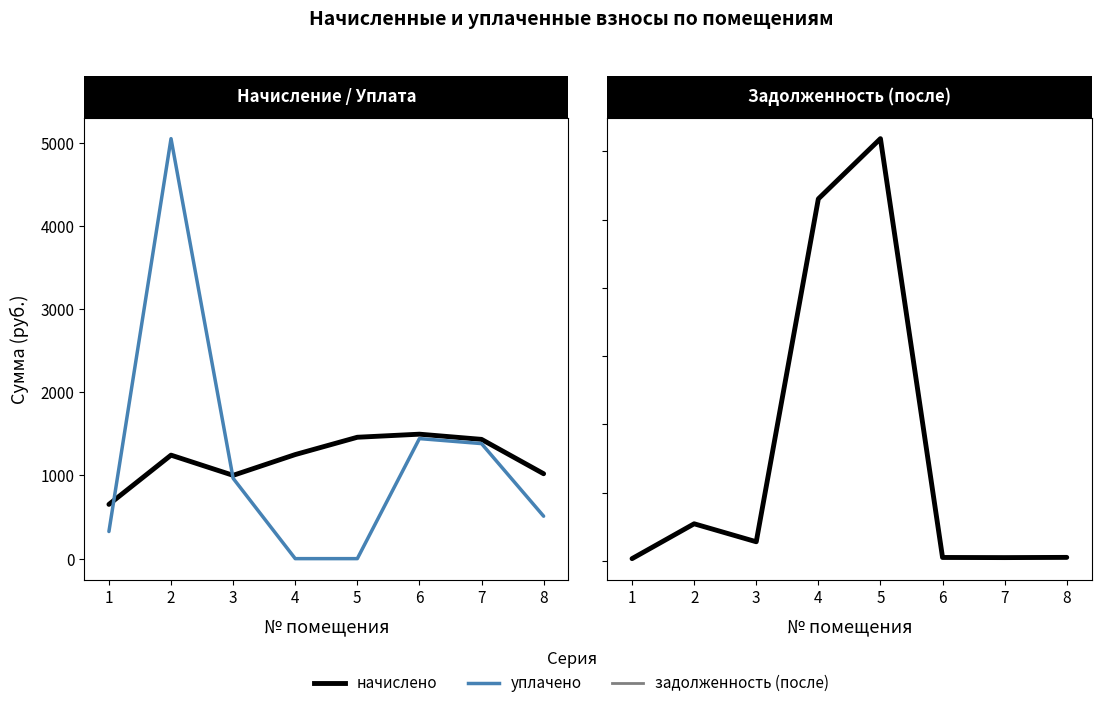

What is the value of the начислено point at the 8th from the left?

1020.8